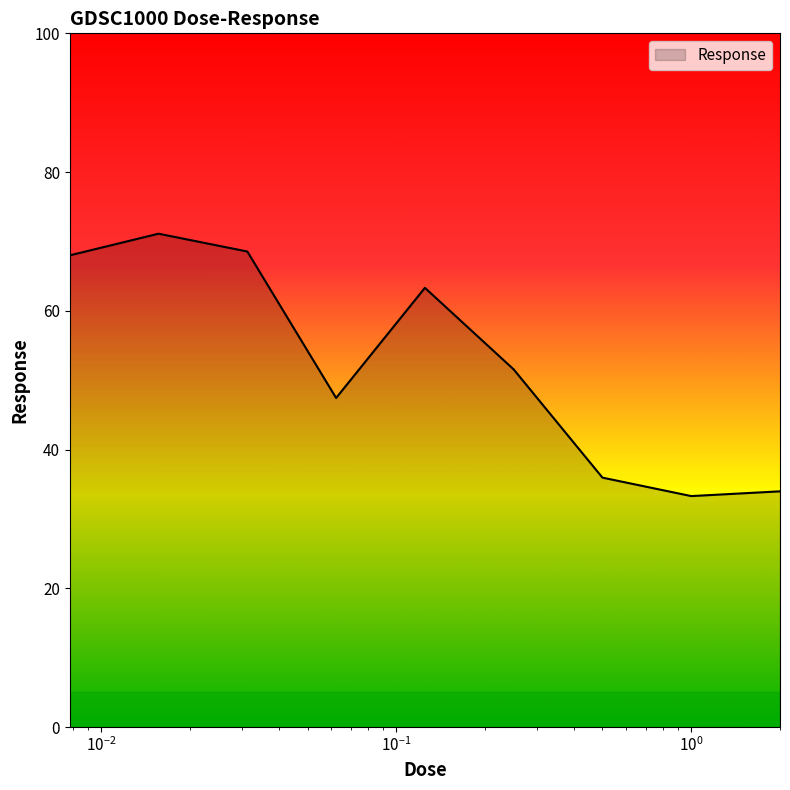

What is the difference between the maximum and minimum values?

37.8